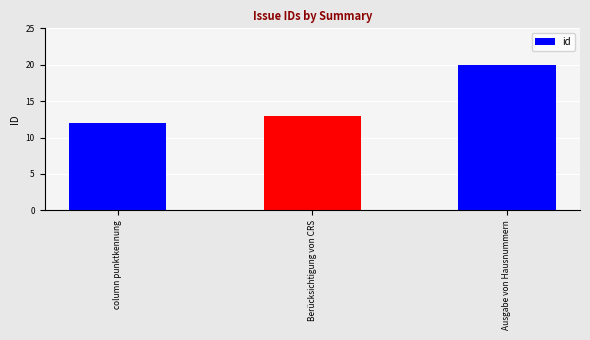

How many bars are there in total?

3